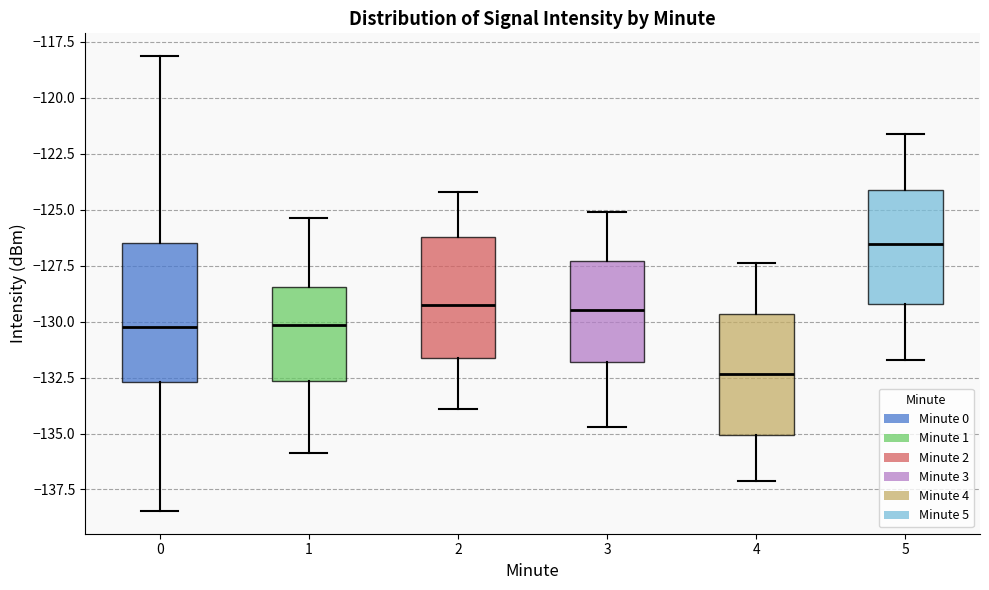

Reading left to right, transcribe this box plot: for each box, give where its median line is, the range the box spans, and where its two whiskers end, as read against the y-axis. The values are not printed on the chart, so give them approximately, as read against the axis.

0: median -130.0, box -132.5 to -126.5, whiskers -138.5 to -118.0
1: median -130.0, box -132.5 to -128.5, whiskers -136.0 to -125.5
2: median -129.0, box -131.5 to -126.0, whiskers -134.0 to -124.0
3: median -129.5, box -132.0 to -127.5, whiskers -134.5 to -125.0
4: median -132.5, box -135.0 to -129.5, whiskers -137.0 to -127.5
5: median -126.5, box -129.0 to -124.0, whiskers -131.5 to -121.5